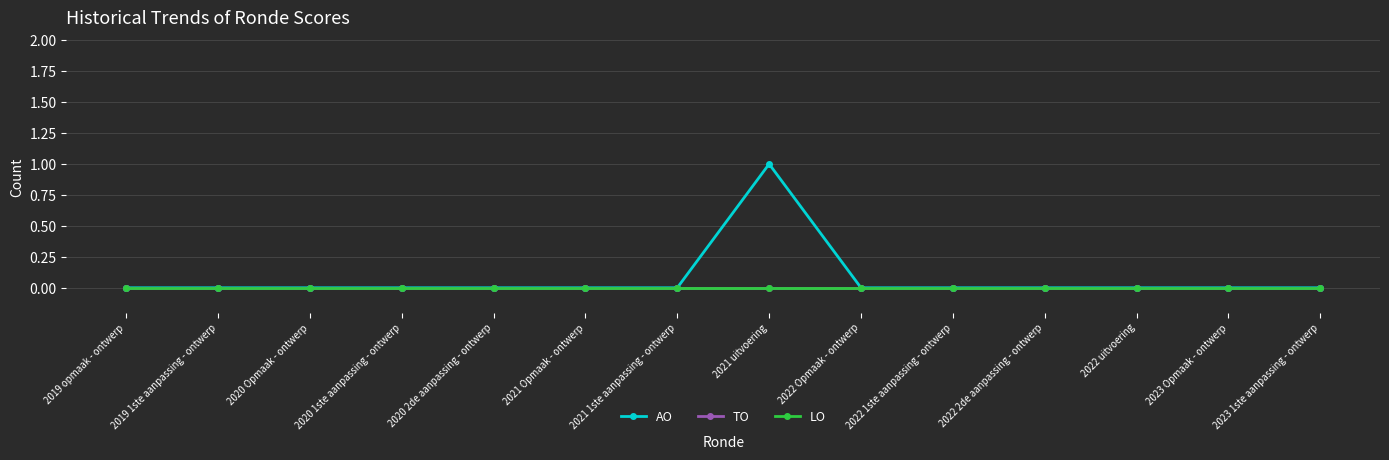

Does the chart have visible grid lines?

Yes